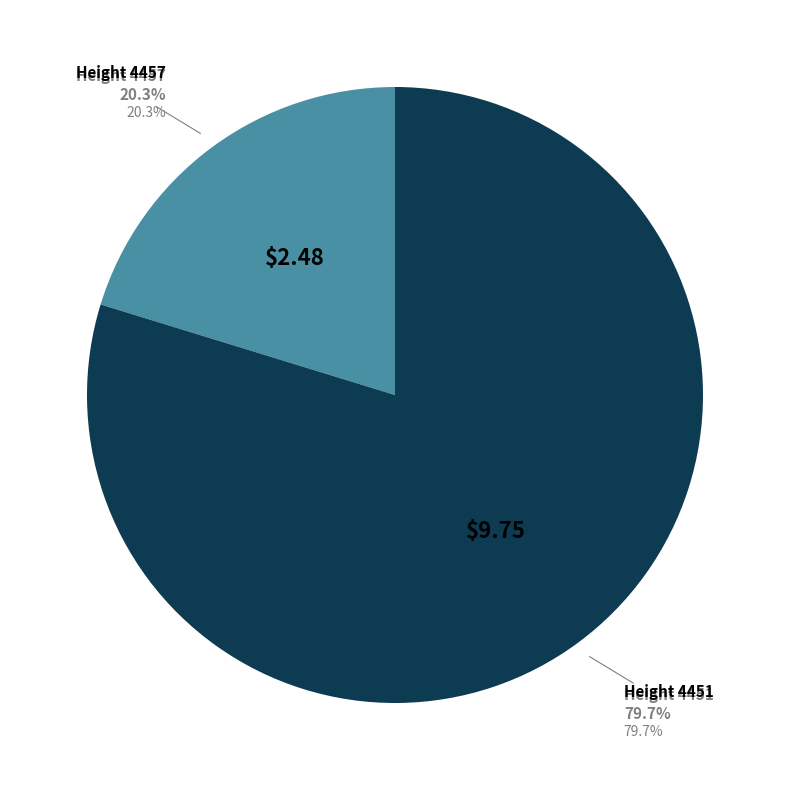

Does 4457 account for over 50% of the chart?

No